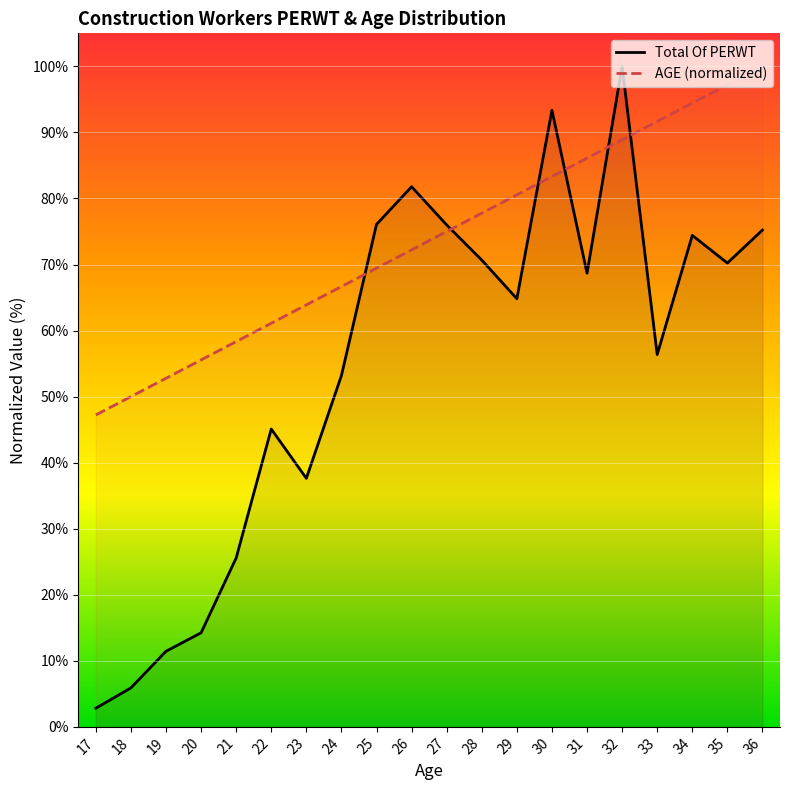

Does the chart display data point markers on the line(s)?

No